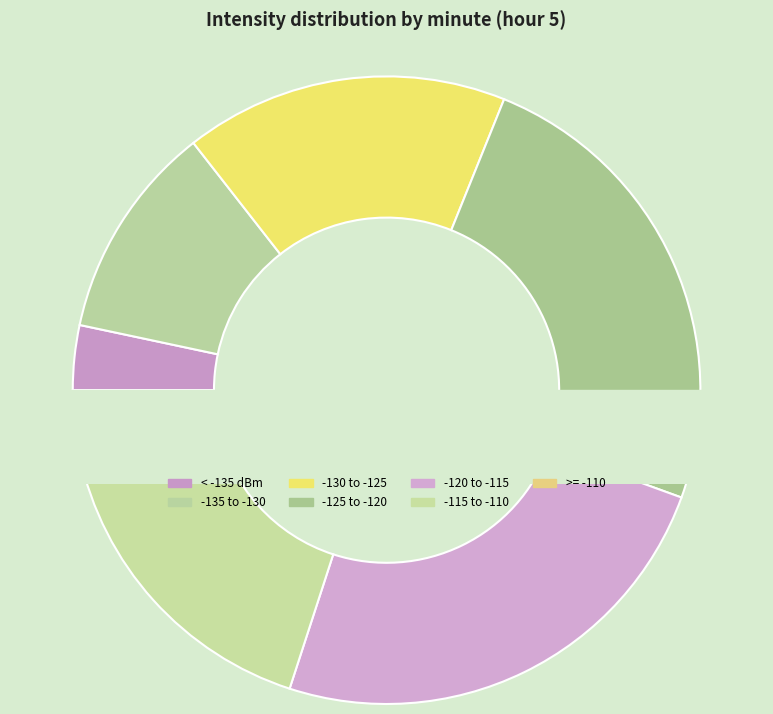

How many segments does this pie chart have?

7